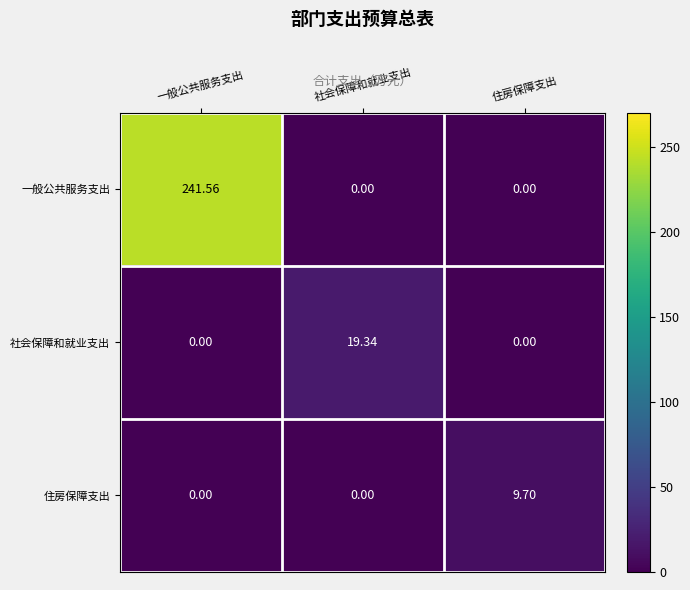

Which series has the widest spread of values?

一般公共服务支出